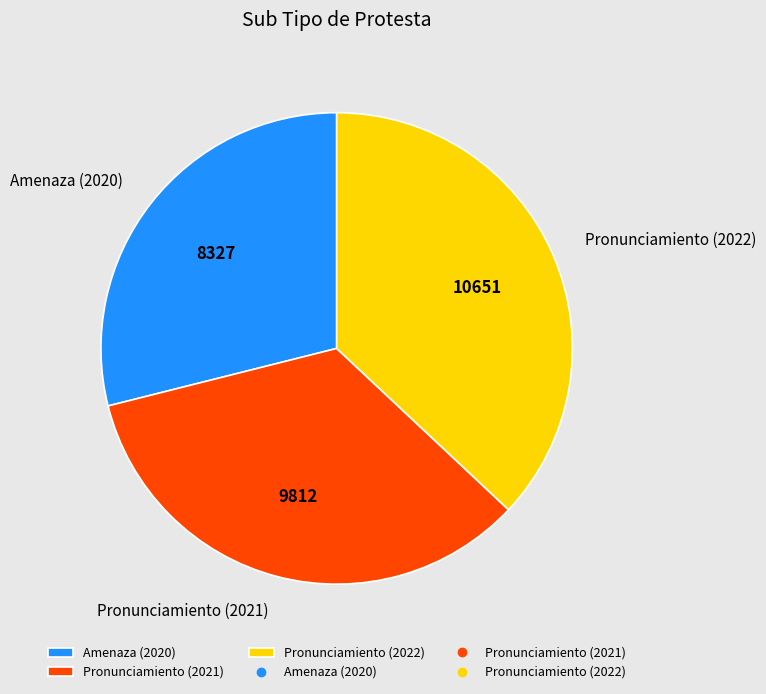

Which has a higher value, Amenaza (2020) or Pronunciamiento (2021)?

Pronunciamiento (2021)